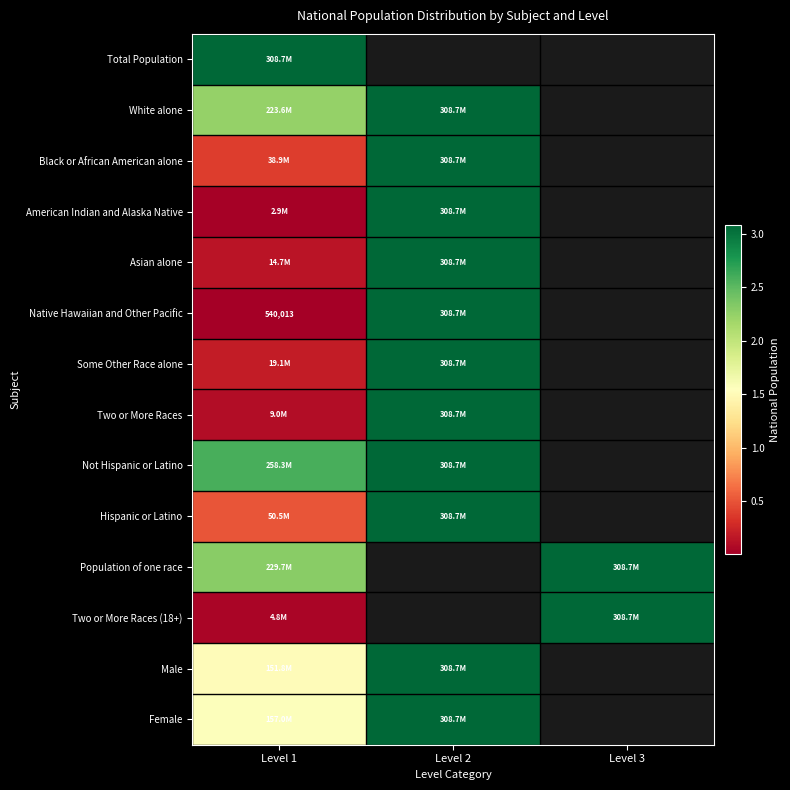

Which series has the widest spread of values?

Native Hawaiian and Other Pacific